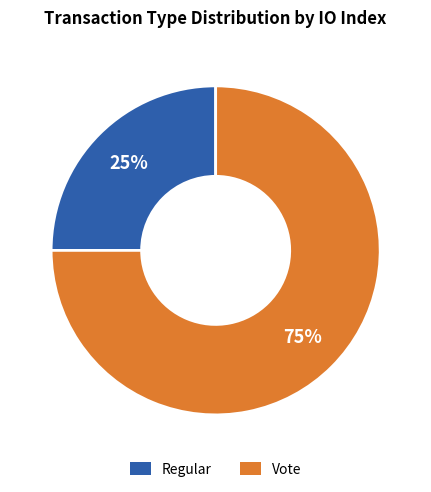

How many segments does this pie chart have?

2